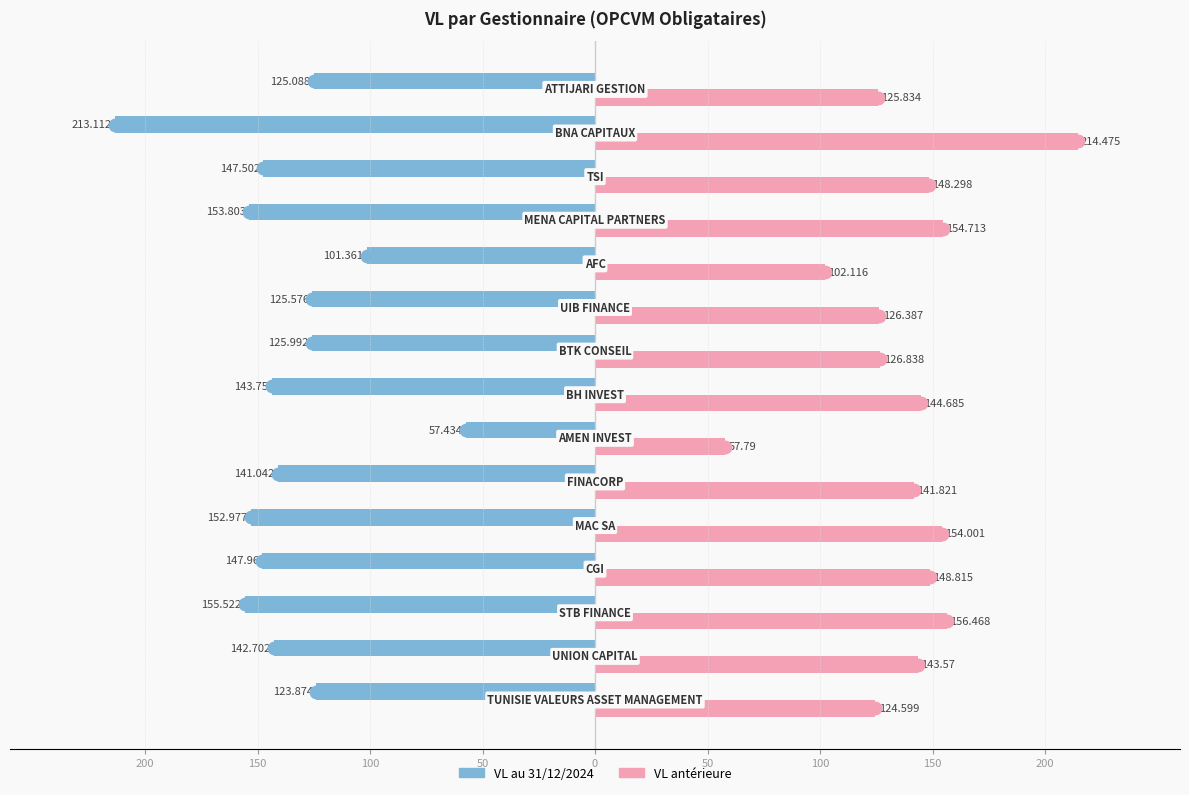

Which series has the widest spread of Y values?

VL antérieure